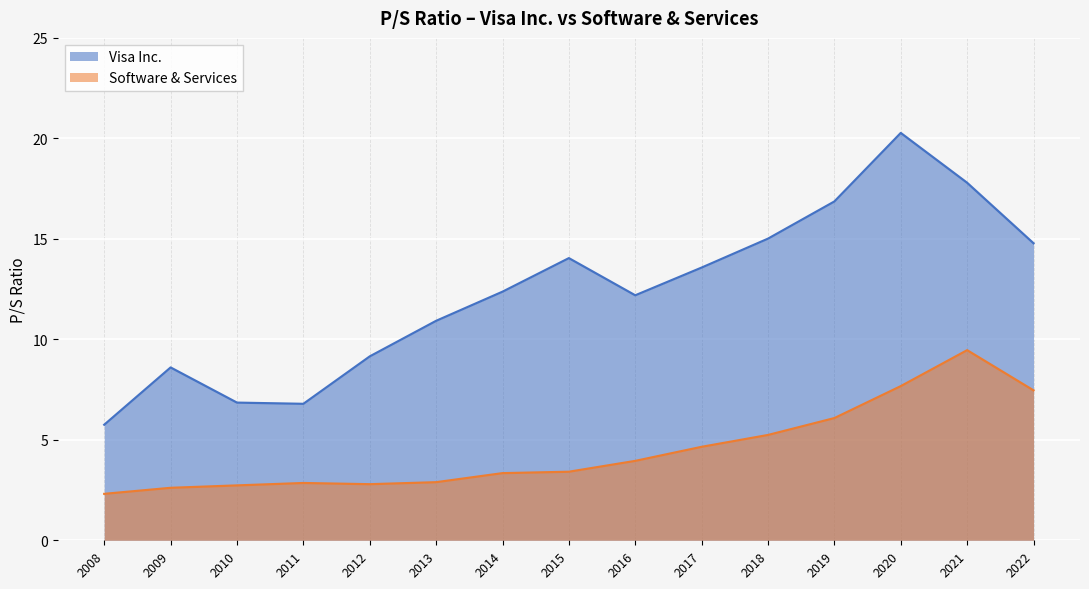

At how many categories does at least one series exceed 7?

12